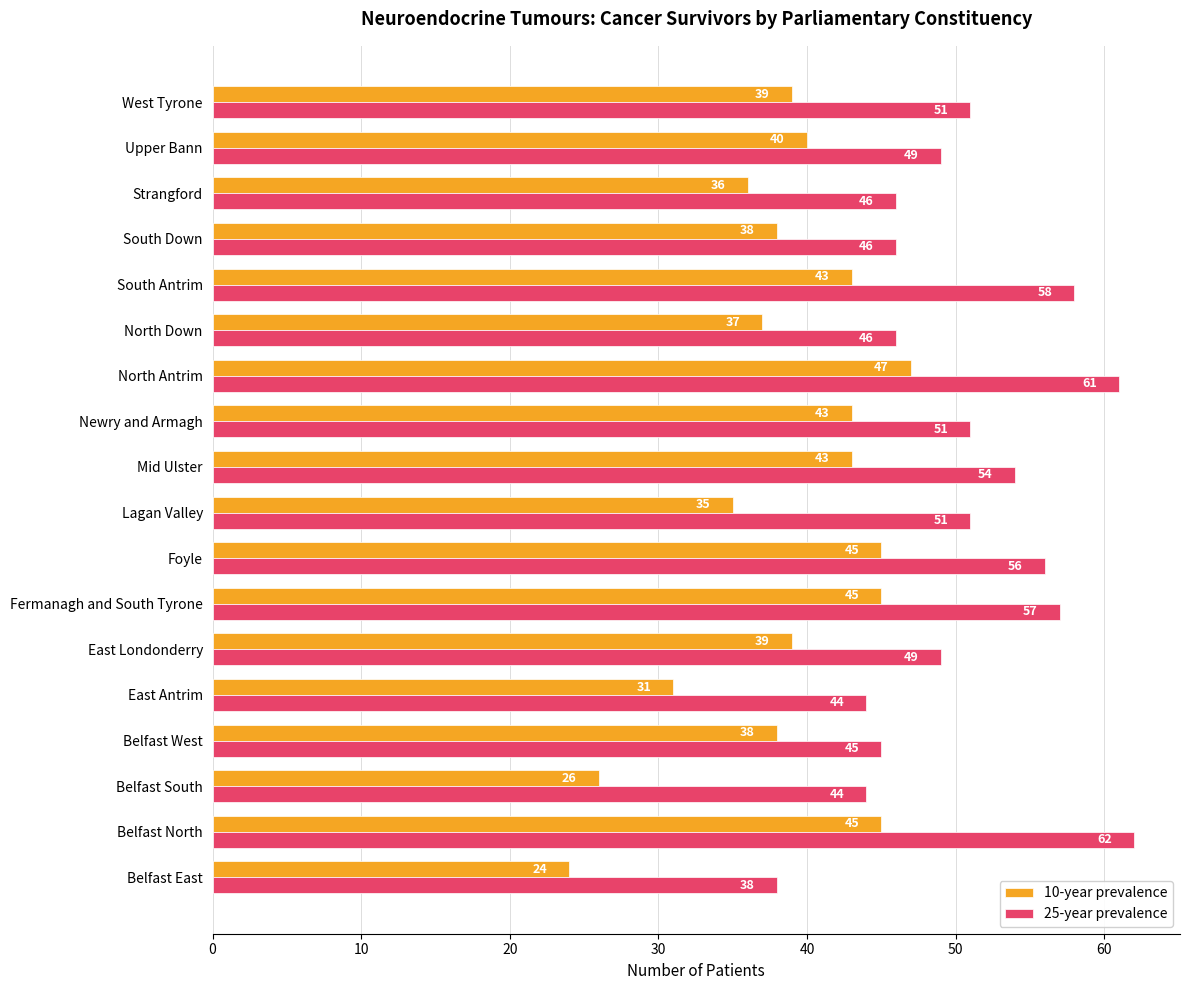

At North Antrim, list the series in order from smallest to largest.

10-year prevalence, 25-year prevalence